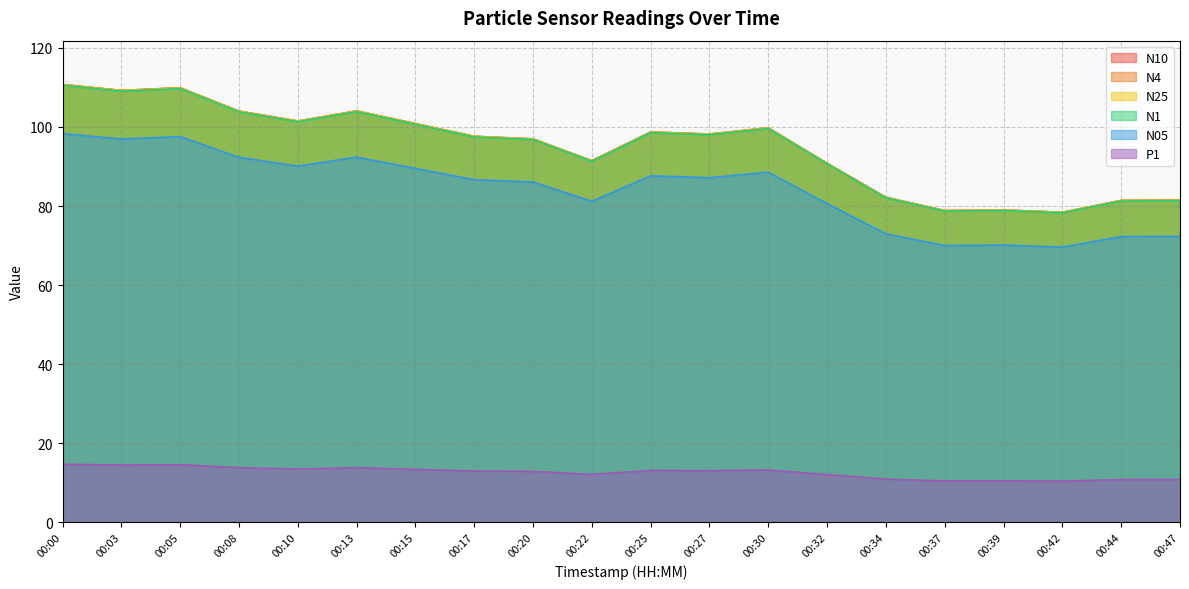

What is the sum of the N05 values at 00:20 and 00:03?

183.0